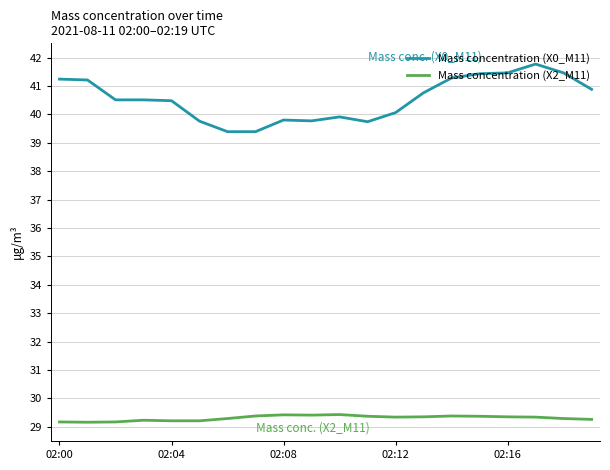

What is the greatest value displayed?

41.8